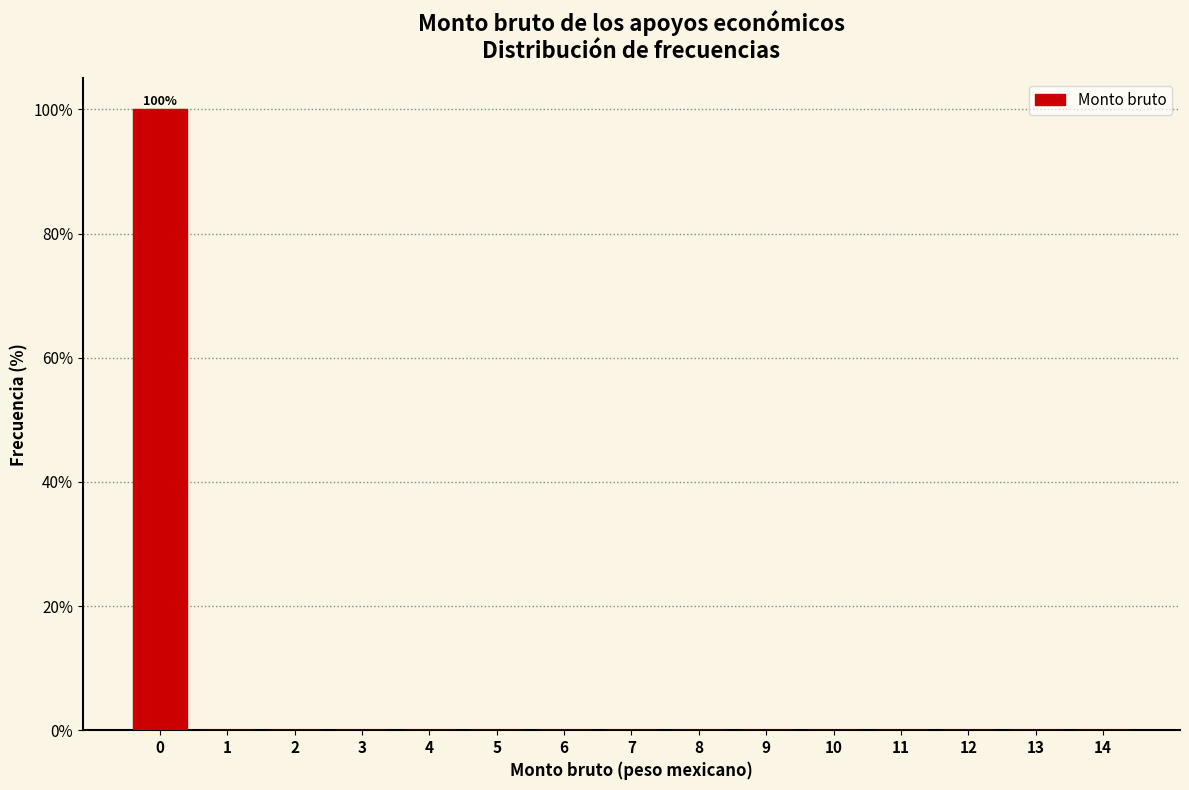

Reading right to left, transcribe all the data shown in this chart.

14=0	13=0	12=0	11=0	10=0	9=0	8=0	7=0	6=0	5=0	4=0	3=0	2=0	1=0	0=100